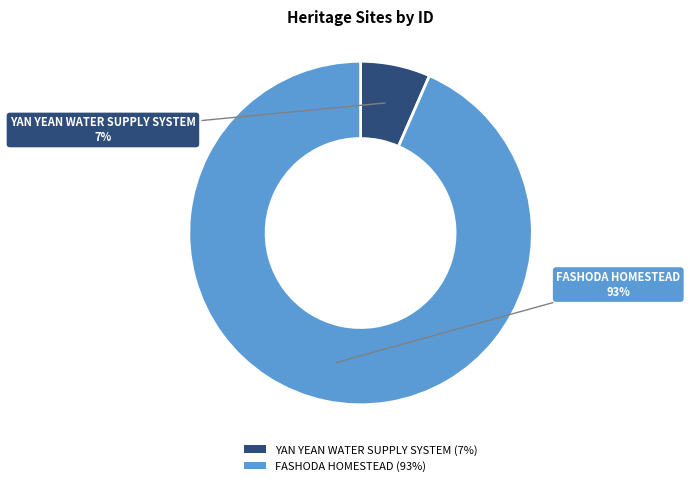

Count the number of slices in the pie.

2